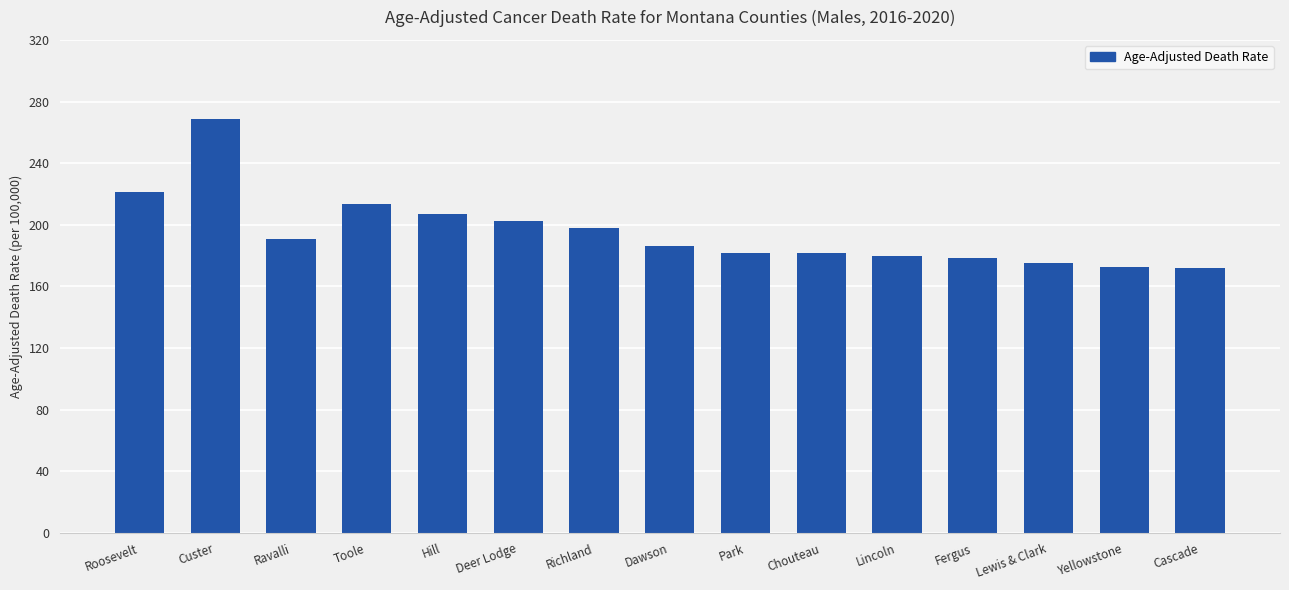

Approximately how many times larger is the value at Hill compared to Fergus?

1.2